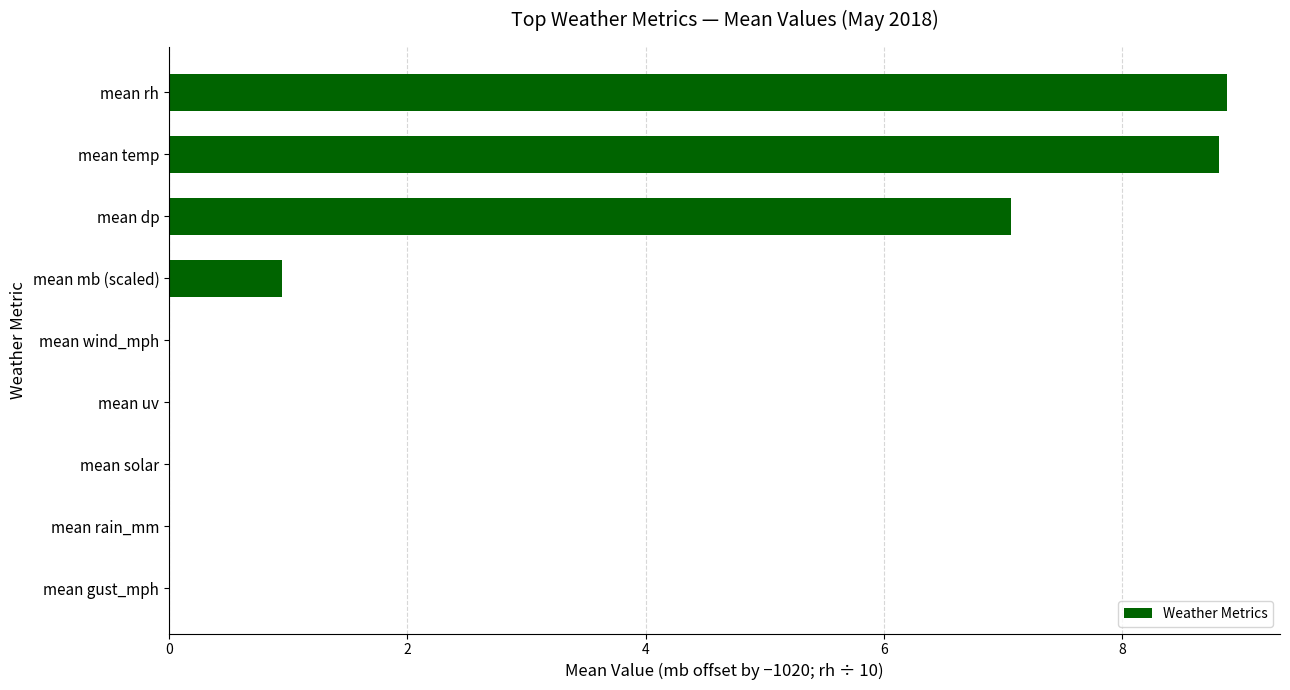

What is the greatest value displayed?

8.9